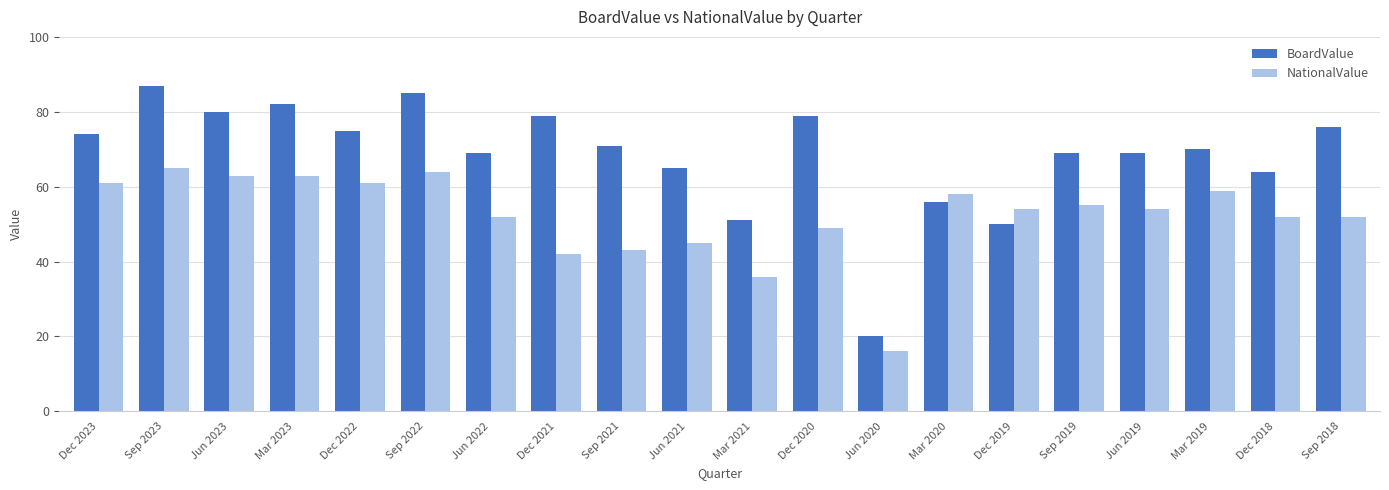

What is the average value of the BoardValue series?

69